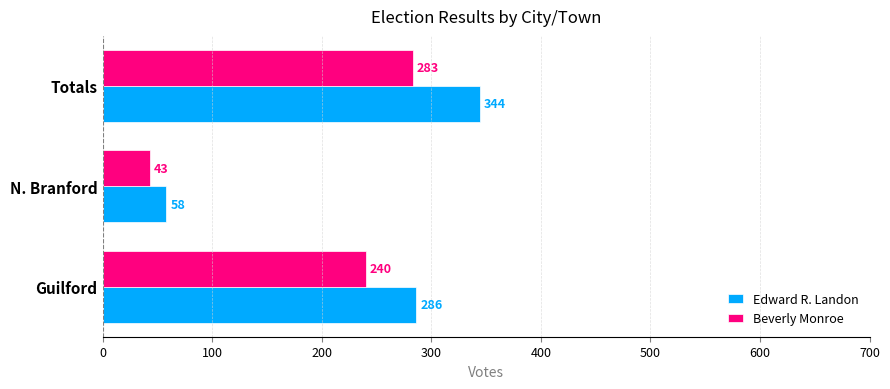

What is the average value of the Beverly Monroe series?

189